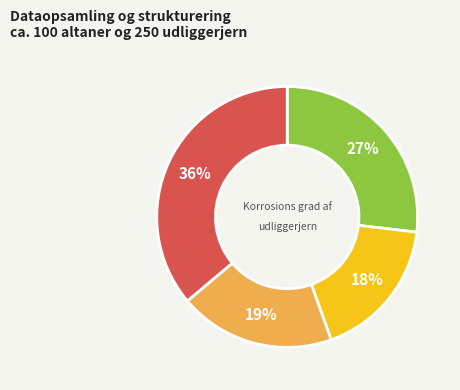

Is there a majority slice in this chart?

No